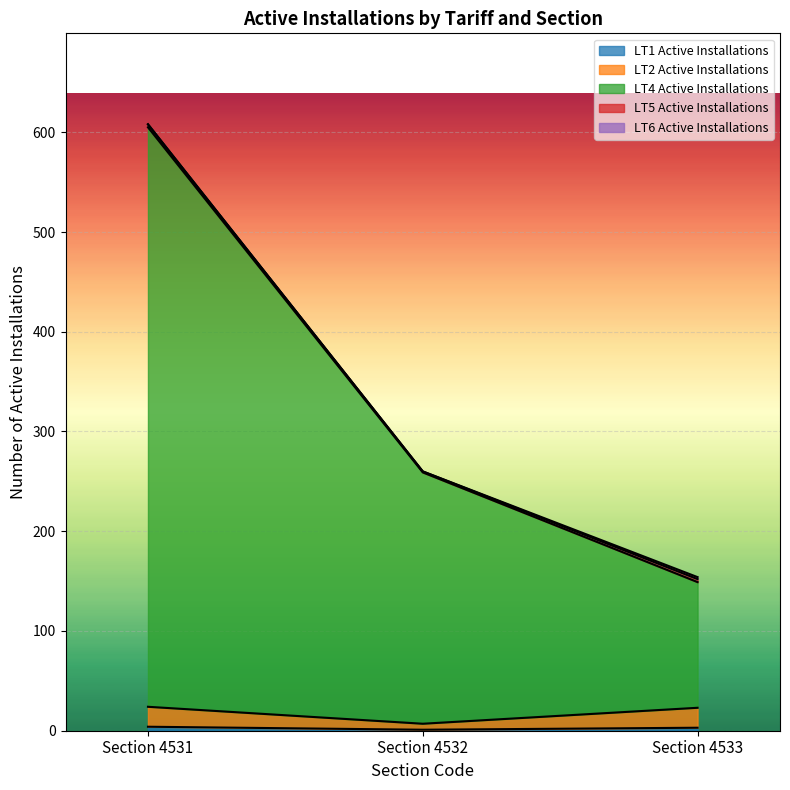

At which category is the sum across all series the highest?

Section 4531